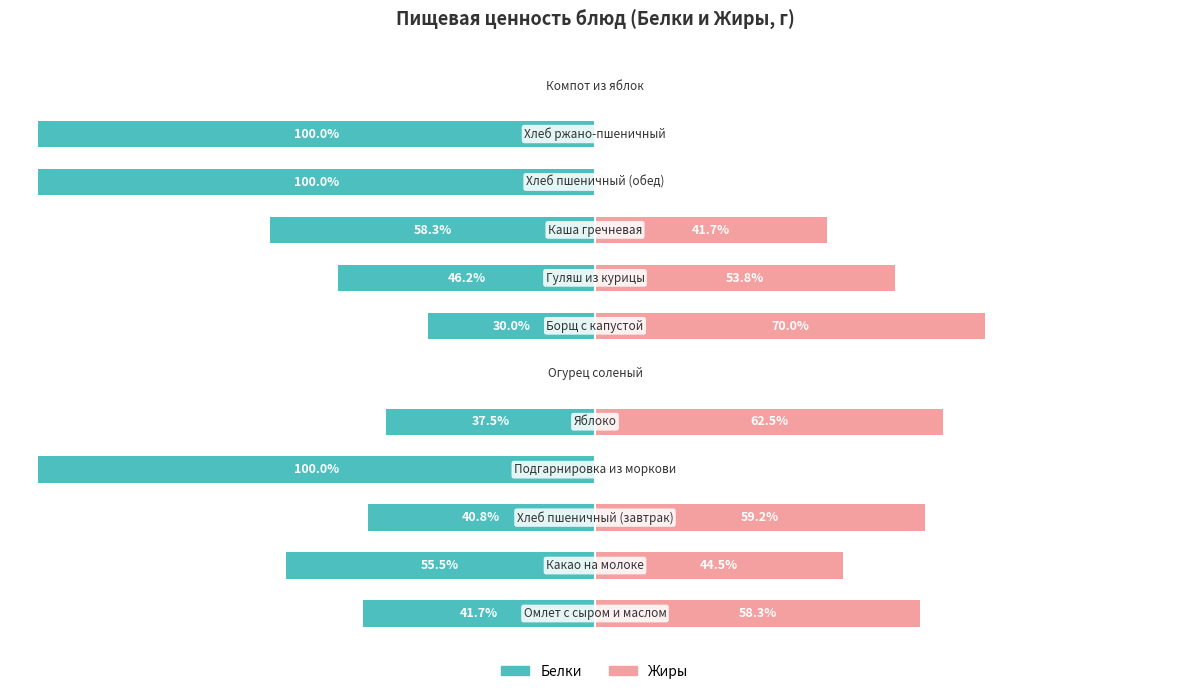

What is the difference between the maximum and minimum values in the Белки series?

100.0